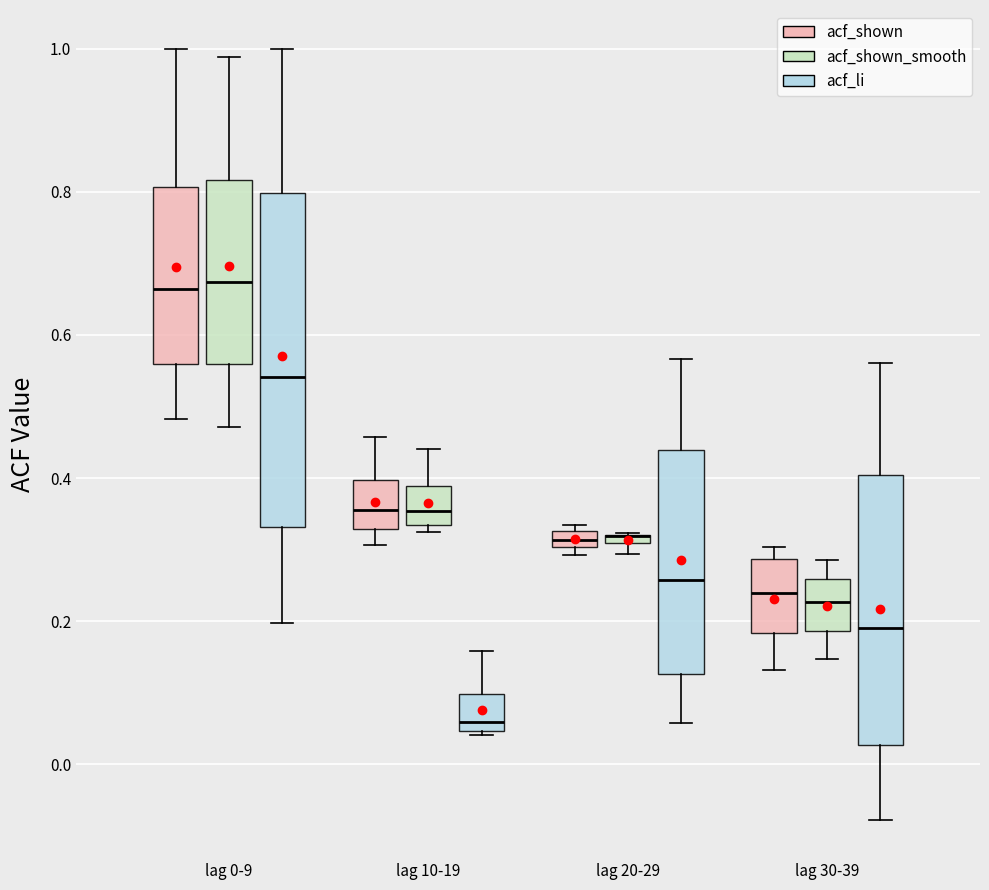

Where does the lower whisker of the box for lag 0-9 (acf_shown) end on the y-axis? The values are not printed on the chart, so give them approximately, as read against the axis.

0.48